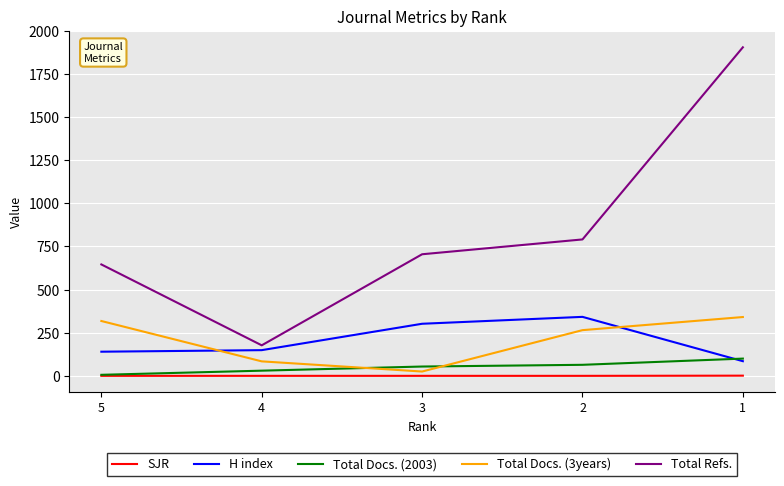

Which series ends up on top after the final intersection of Total Docs. (3years) and Total Docs. (2003)?

Total Docs. (3years)